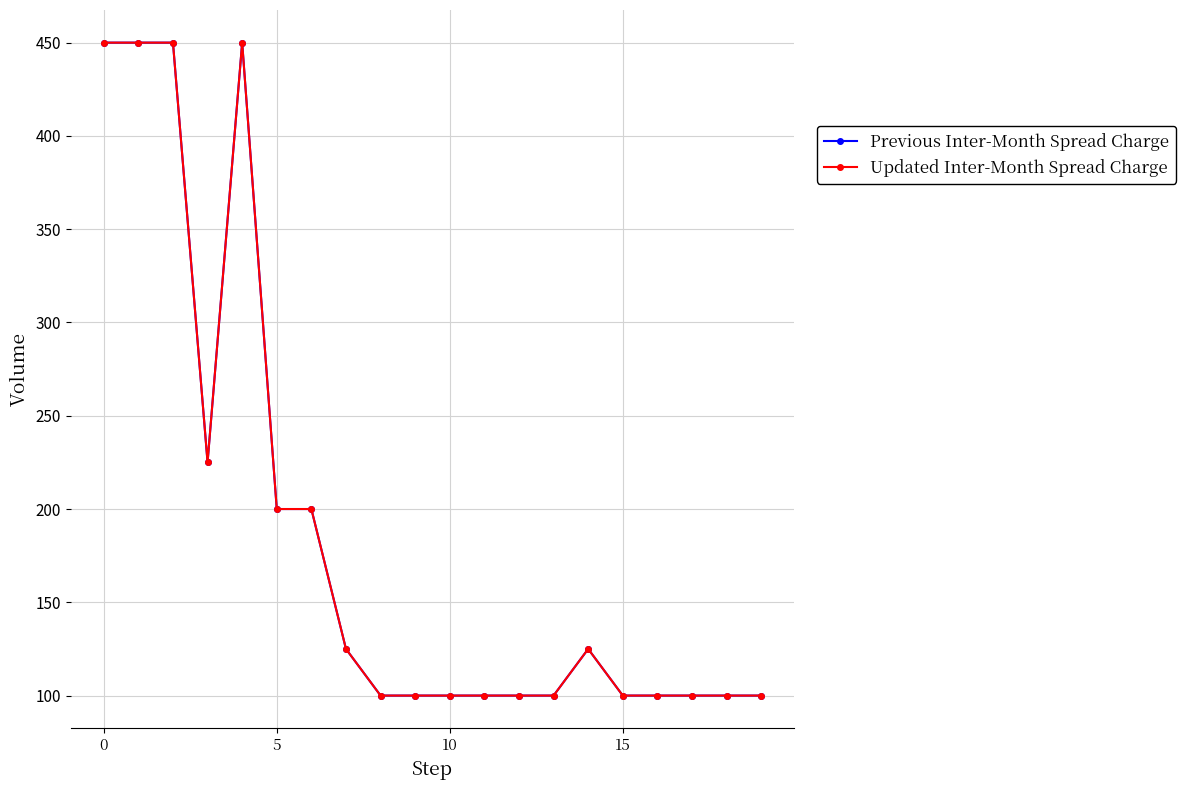

How many lines are shown in the chart?

2